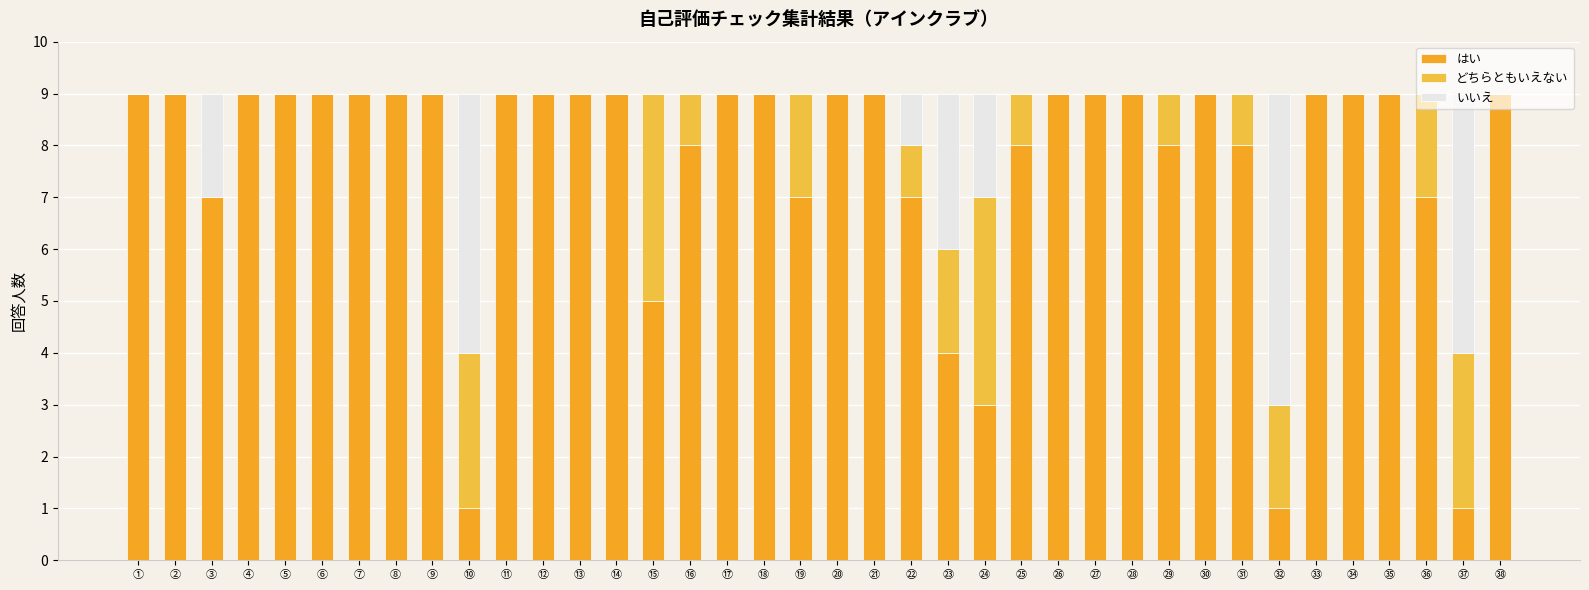

What are all the series names shown in the legend?

はい, どちらともいえない, いいえ